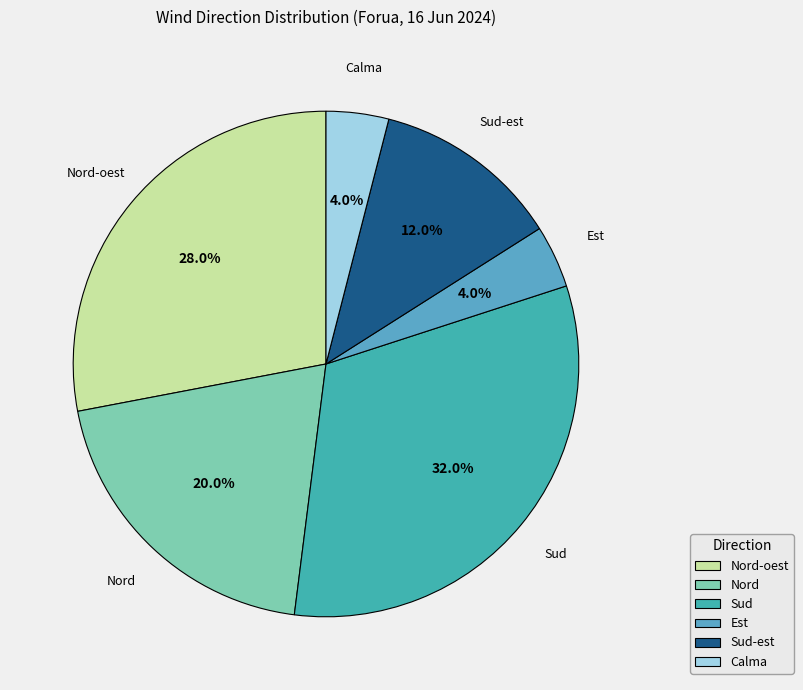

To the nearest percent, what is the average slice percentage?

17%